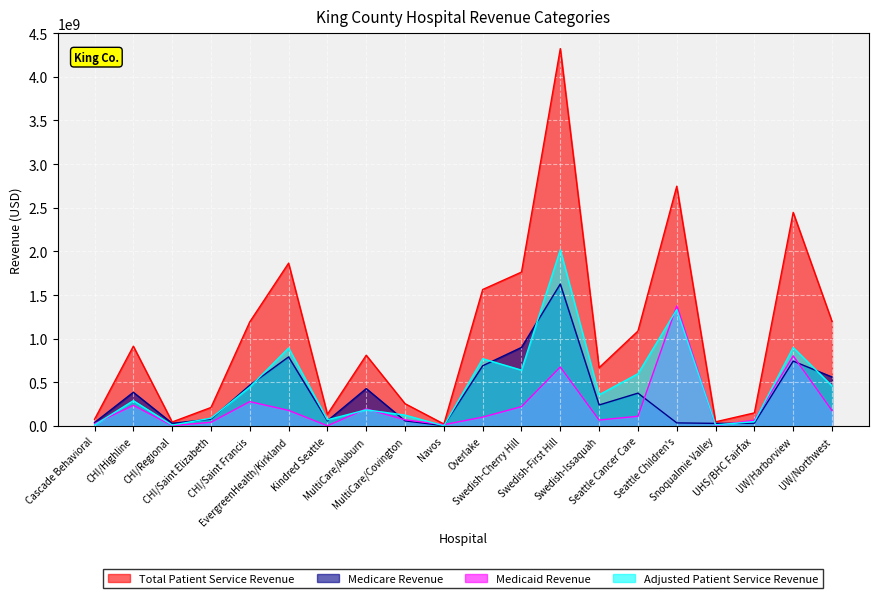

How many series are shown in this chart?

4